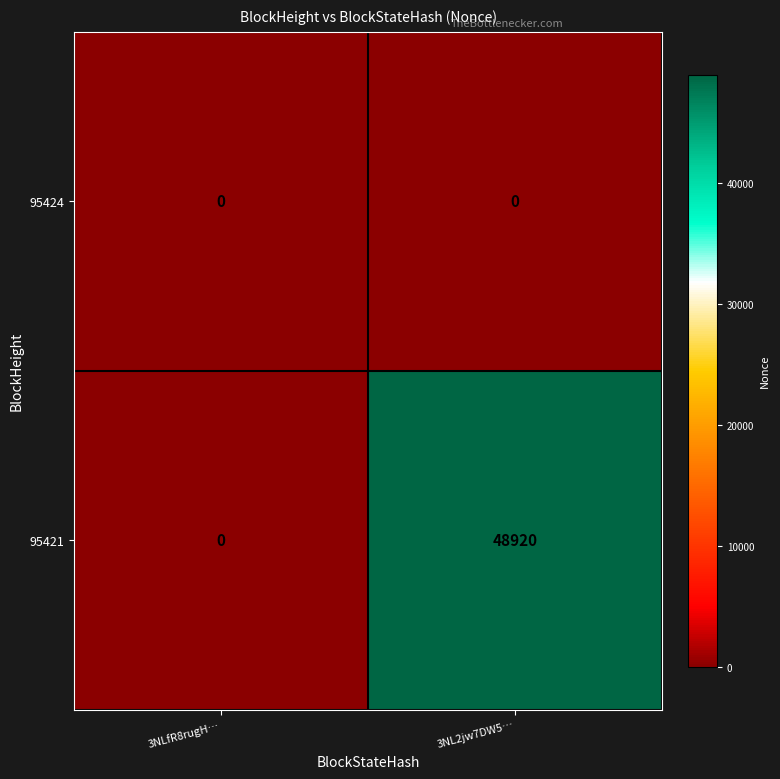

What is the difference between the 95421 values at 3NL2jw7DW5… and 3NLfR8rugH…?

48920